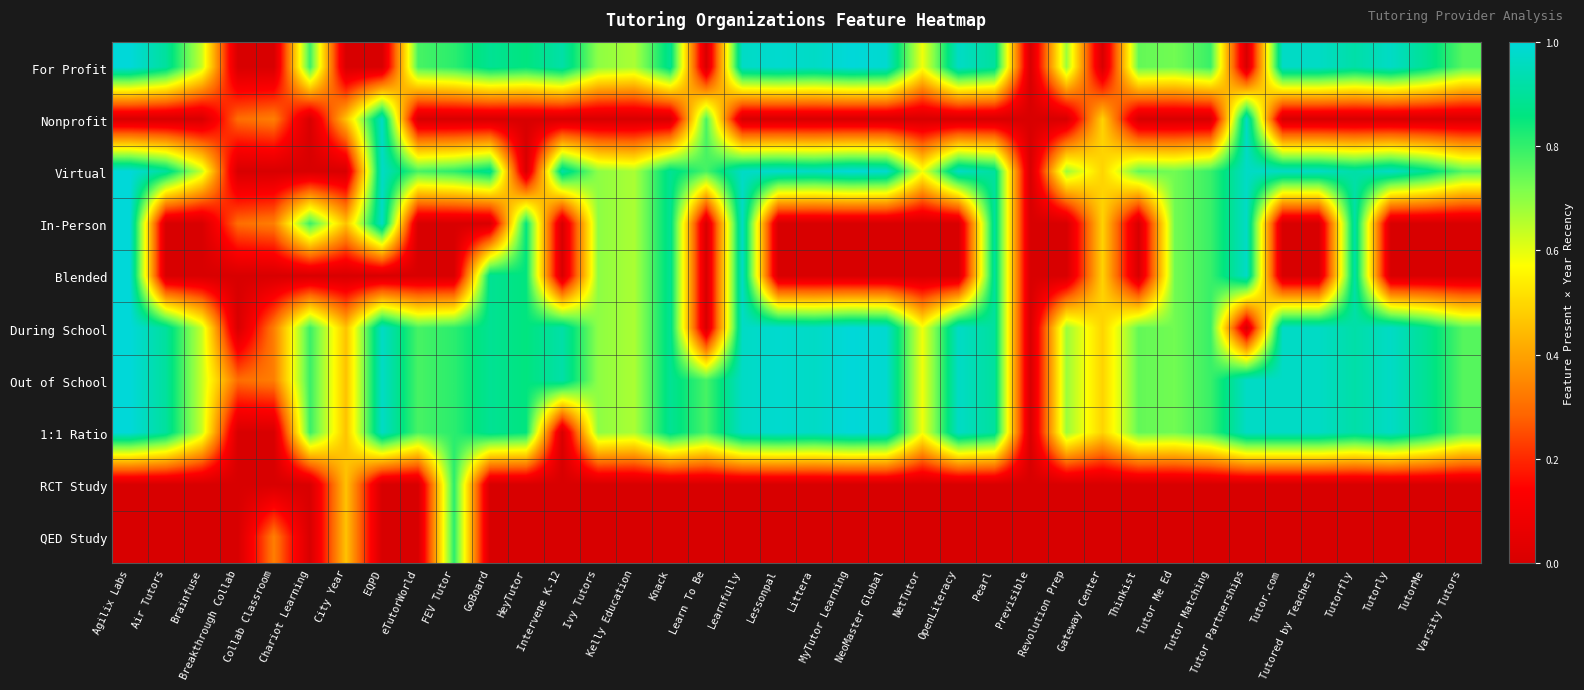

Which has a higher value, Intervene K-12 or Tutorfly?

Intervene K-12